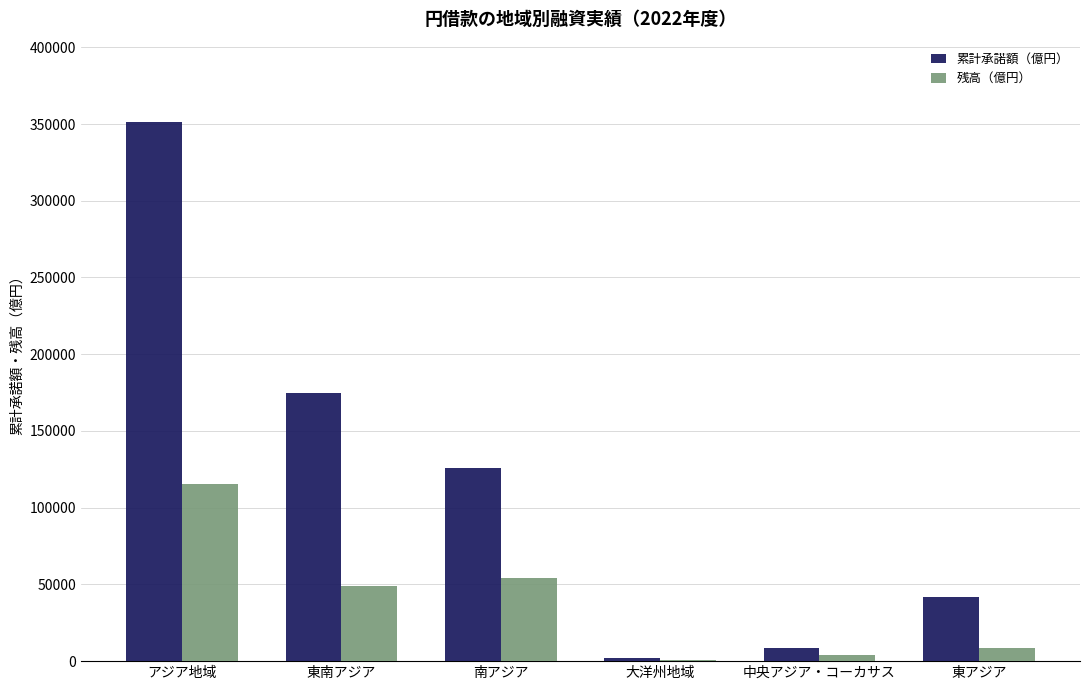

What is the average value of the 残高（億円） series?

38756.8